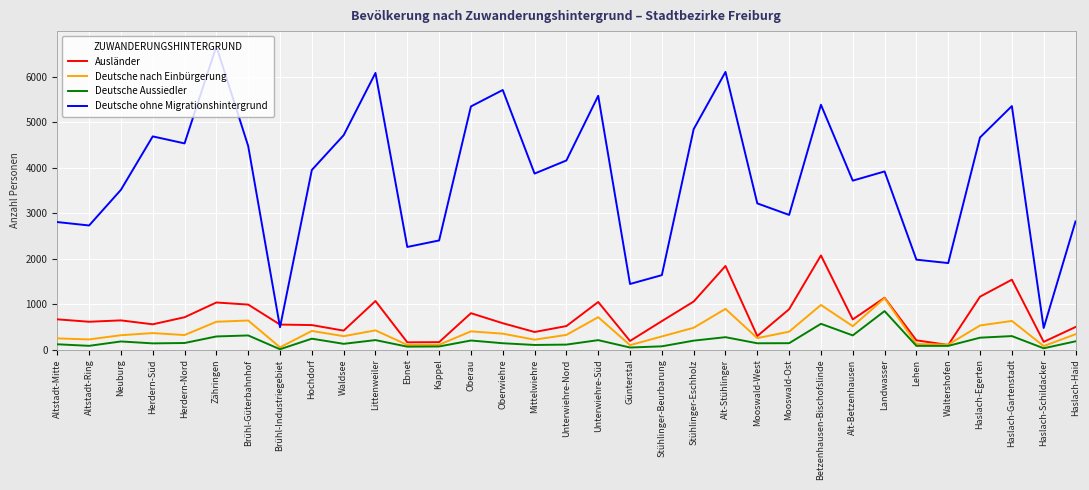

At which category does the chart reach its peak across all series?

Zähringen